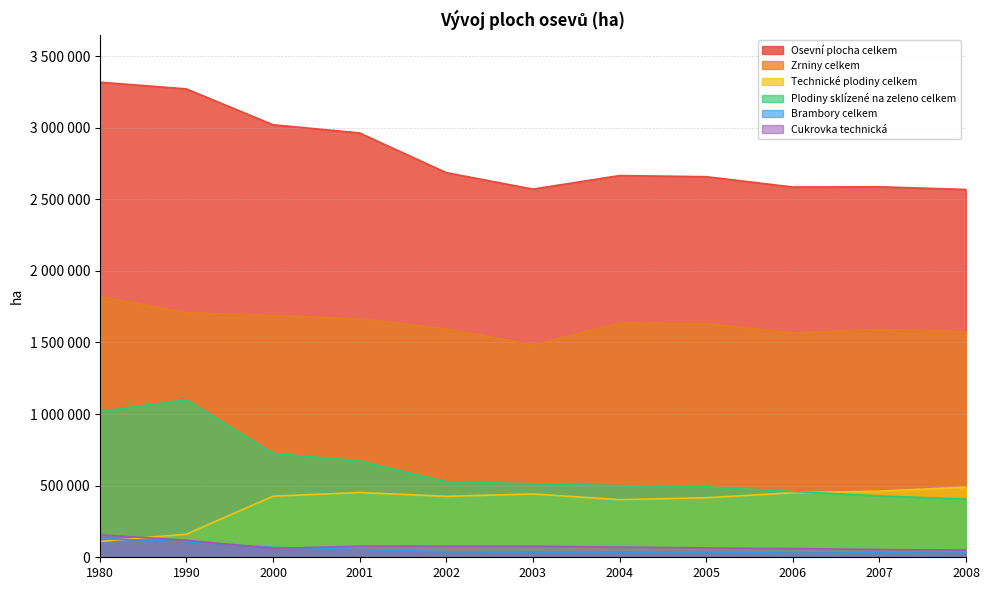

How many lines are shown in the chart?

6